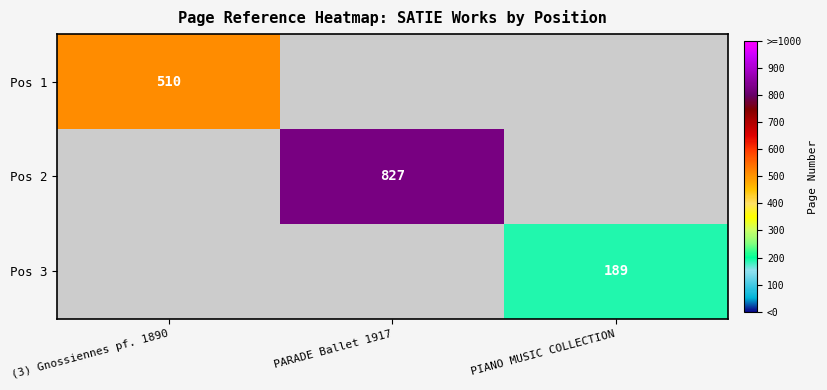

True or false: Pos 1 has a value of 209 at (3) Gnossiennes pf. 1890.

False